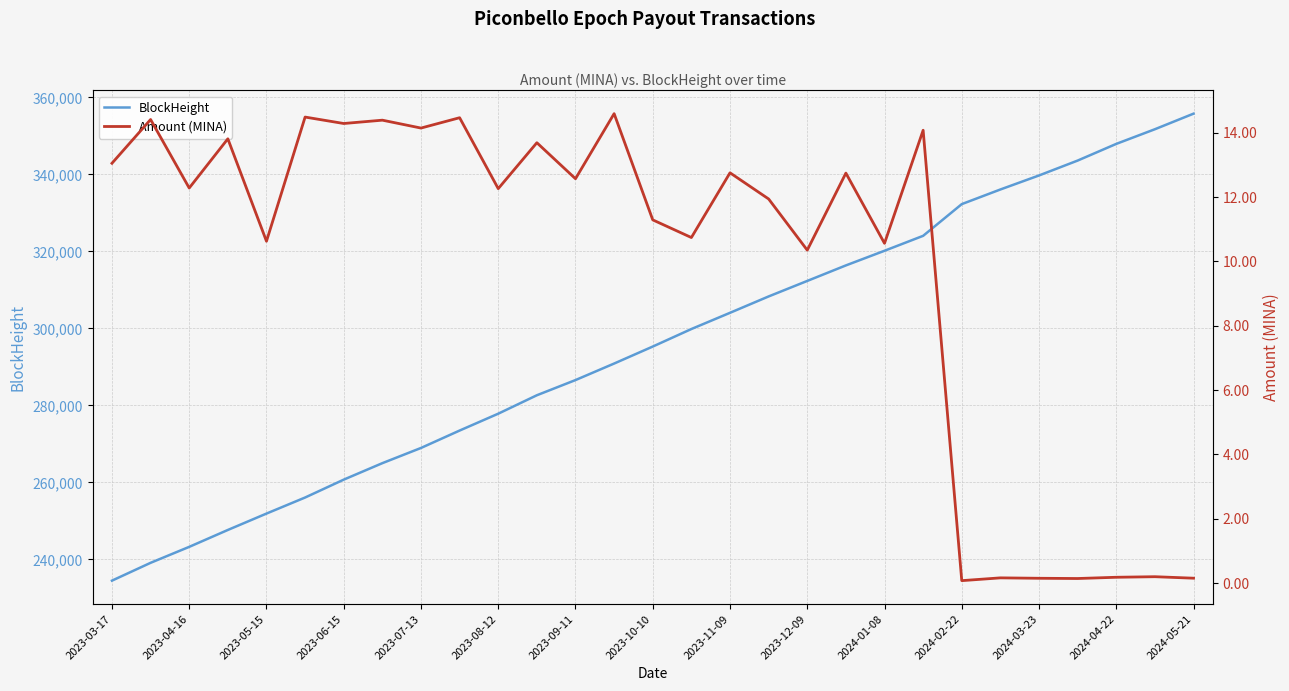

Reading left to right, what are all the values shown in this chart?

BlockHeight: 234460.0	239090.0	243237.0	247628.0	251883.0	256056.0	260701.0	264982.0	268931.0	273453.0	277835.0	282625.0	286569.0	290862.0	295275.0	299829.0	304042.0	308296.0	312325.0	316356.0	320162.0	324043.0	332282.0	336084.0	339727.0	343595.0	347929.0	351737.0	355783.0
Amount (MINA): 13.1	14.4	12.3	13.8	10.6	14.5	14.3	14.4	14.1	14.5	12.3	13.7	12.6	14.6	11.3	10.7	12.8	11.9	10.4	12.7	10.6	14.1	0.1	0.2	0.1	0.1	0.2	0.2	0.2